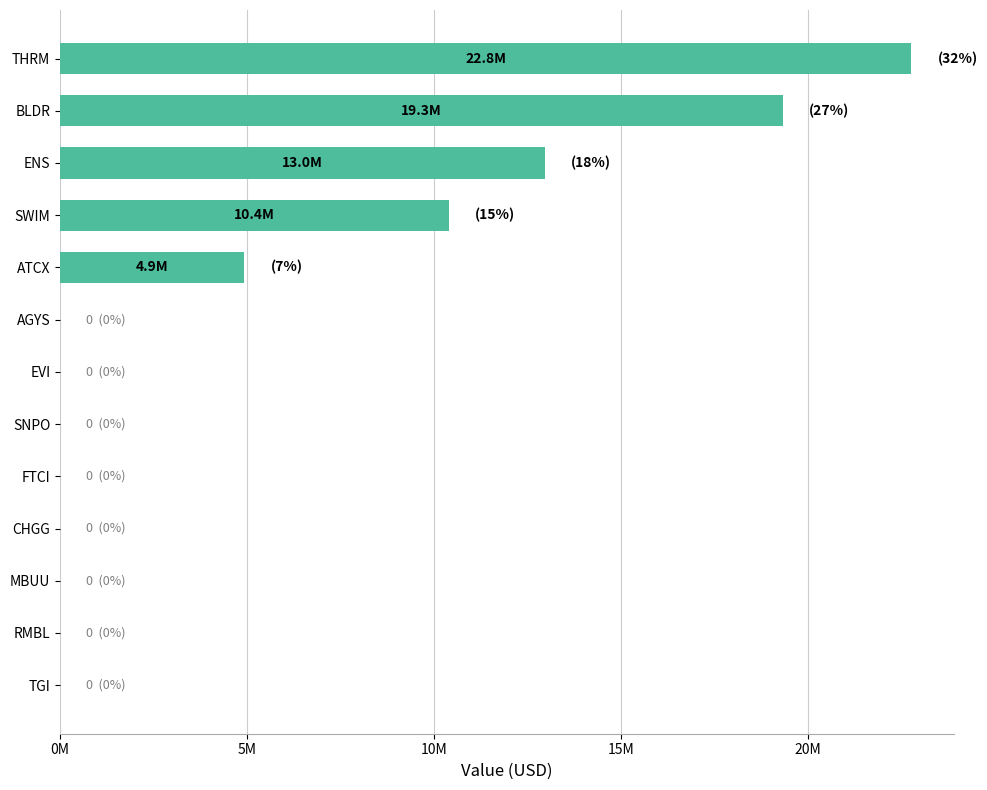

At which category does the chart reach its peak across all series?

THRM